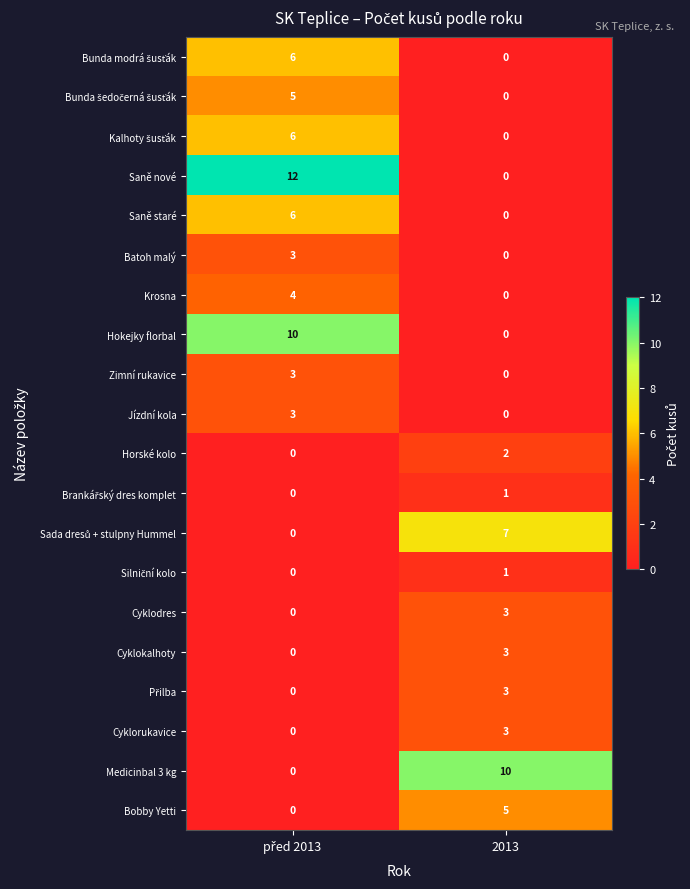

Which series has the widest spread of values?

Saně nové